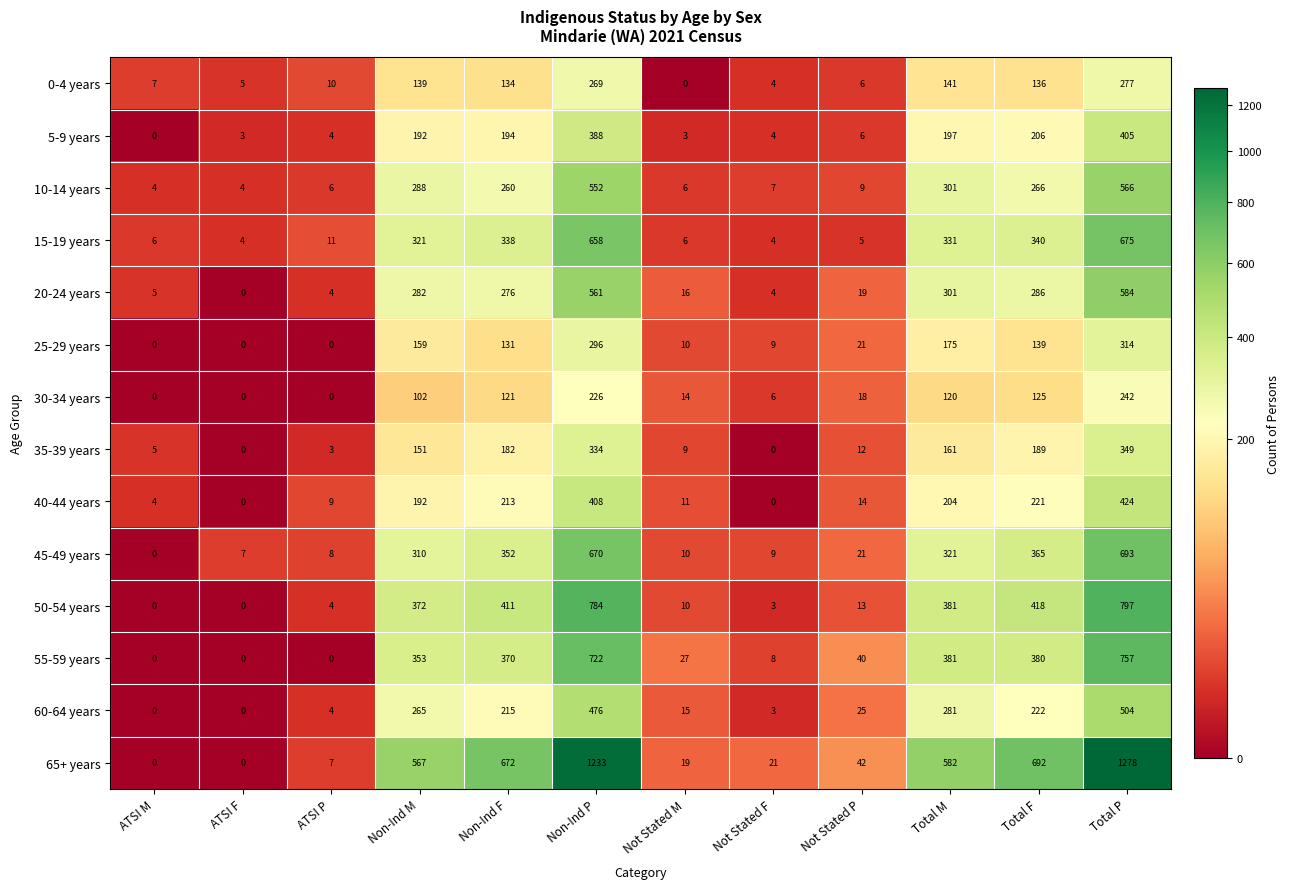

The 10-14 years series shows 566 at Total P. True or false?

True